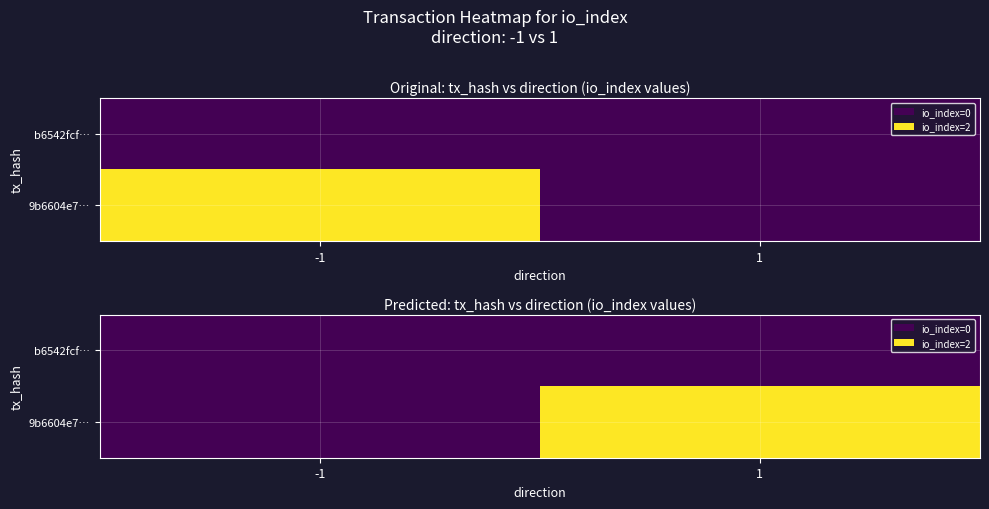

Between -1 and 1, which is larger?

-1